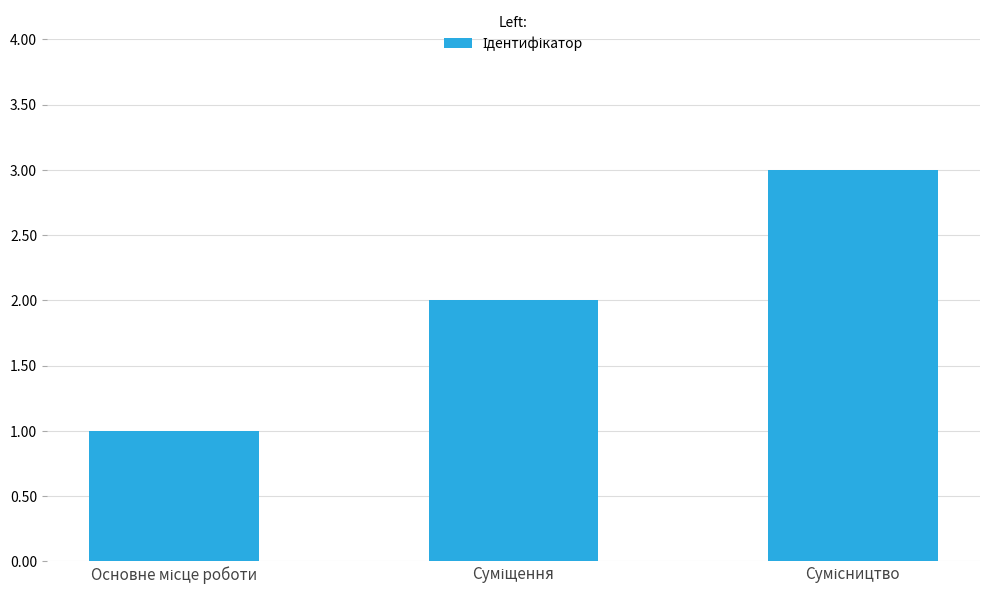

What is the maximum value shown in the chart?

3